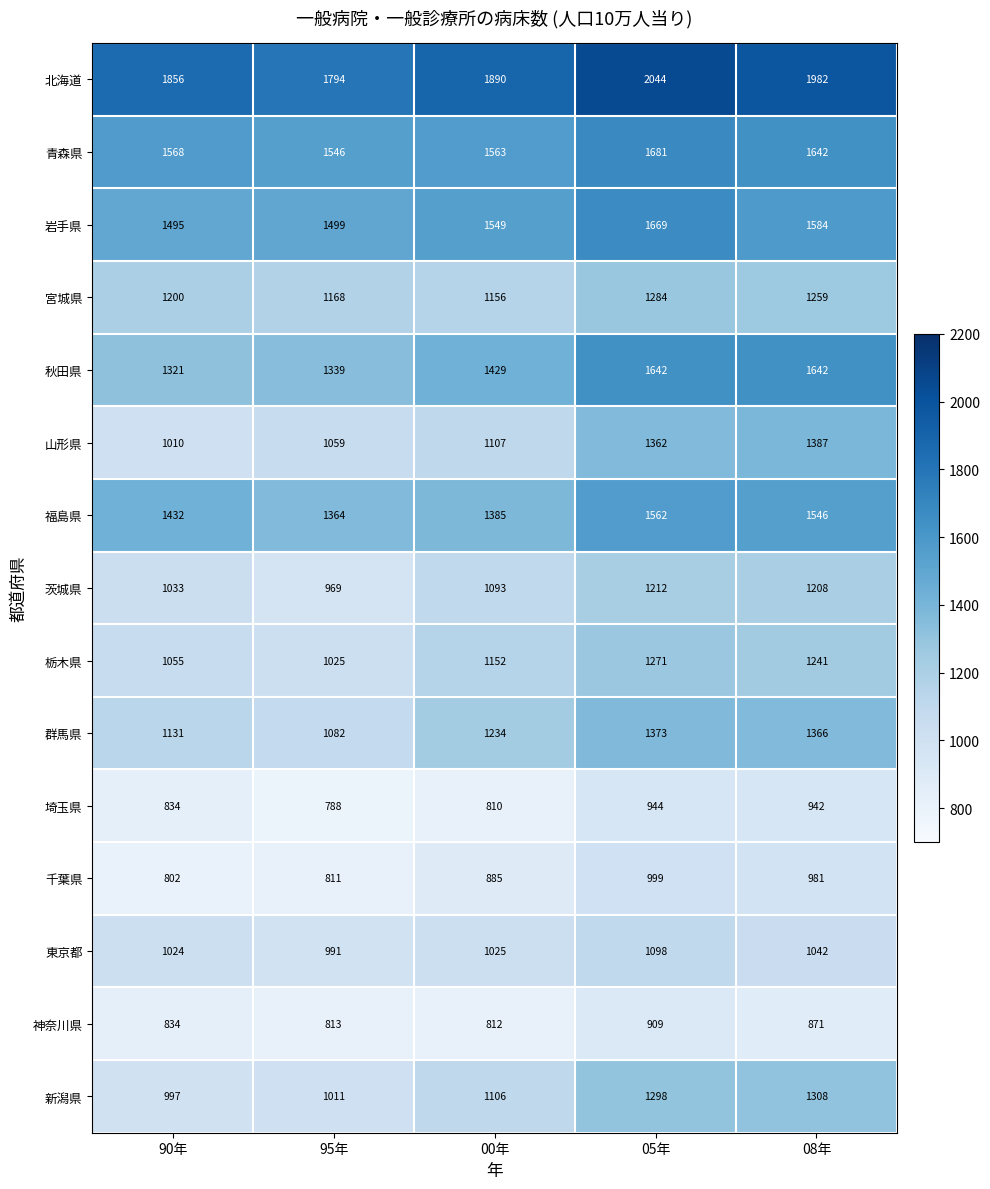

What is the spread (max minus min) of values at 95年?

1006